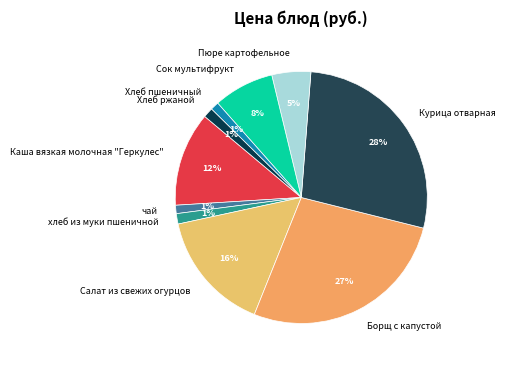

What is the largest slice in the pie chart?

Курица отварная